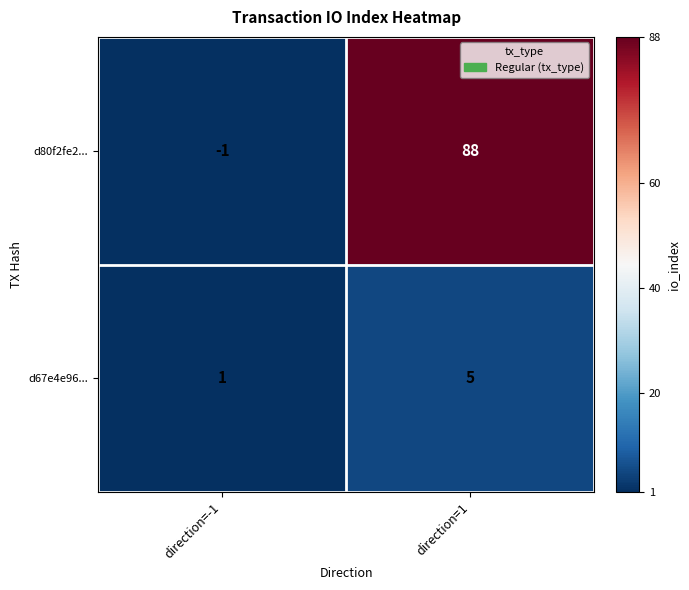

What is the difference between the highest and lowest values at direction=1?

83